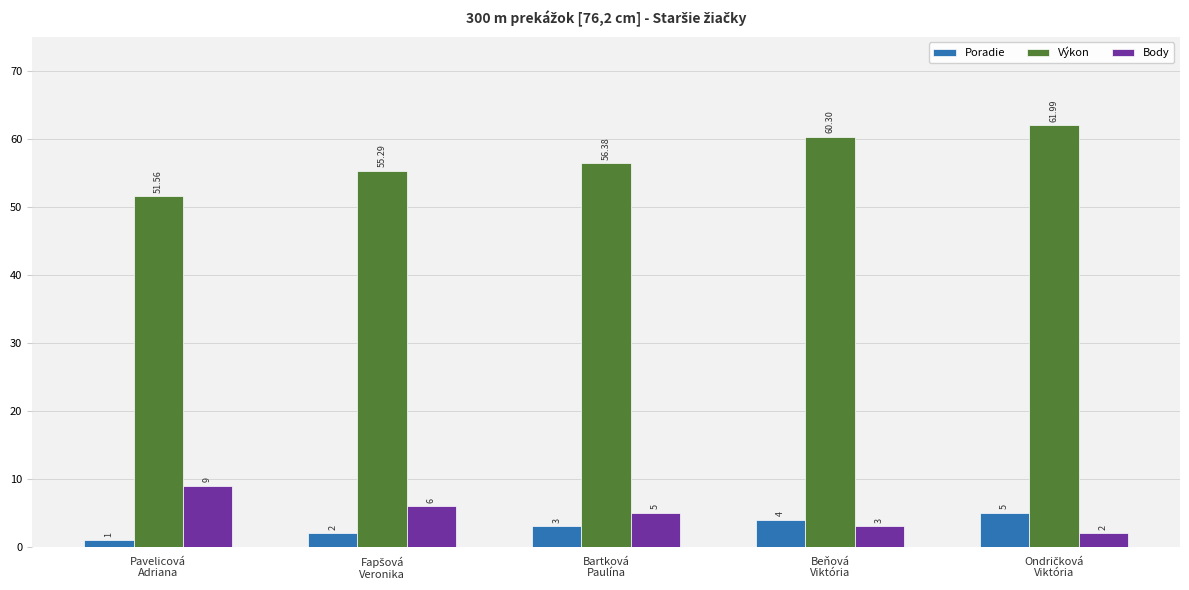

At how many categories does at least one series exceed 40?

5